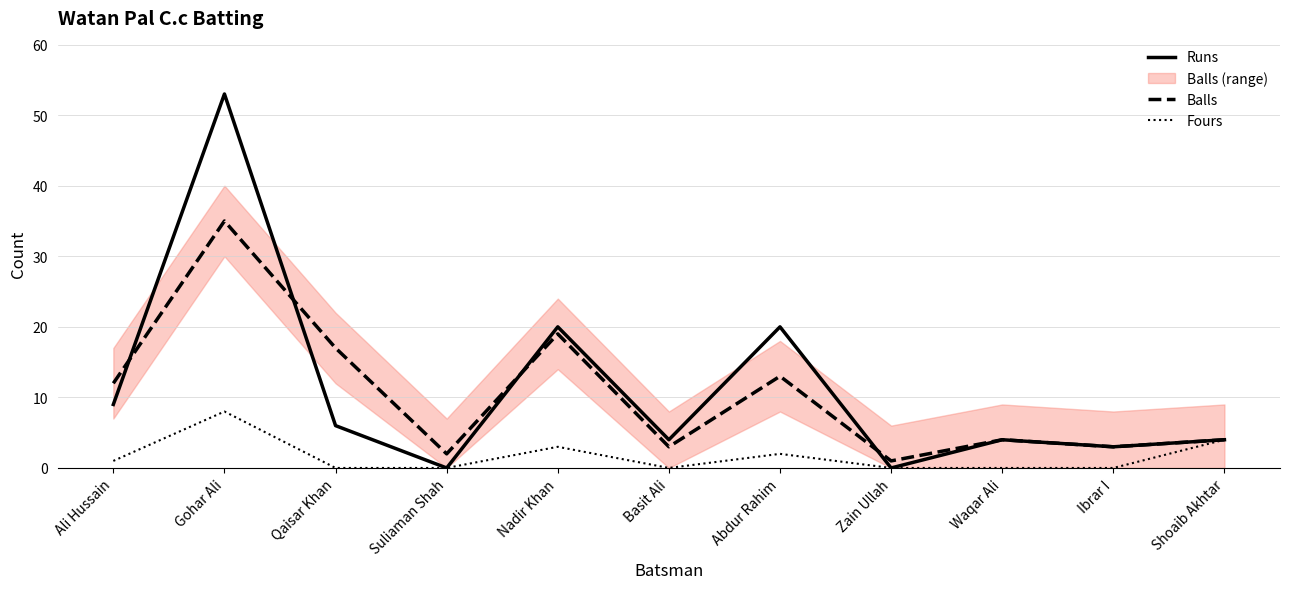

Rank the series at Gohar Ali from lowest to highest value.

Fours, Balls, Runs